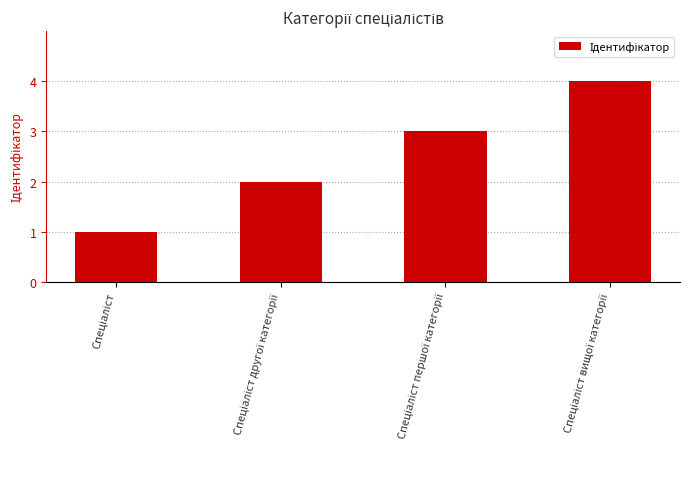

What is the greatest value displayed?

4